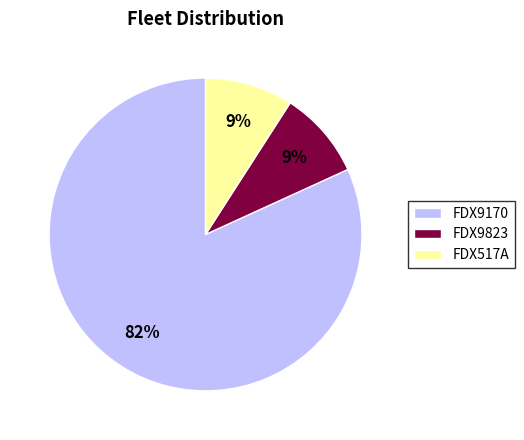

Count the number of slices in the pie.

3